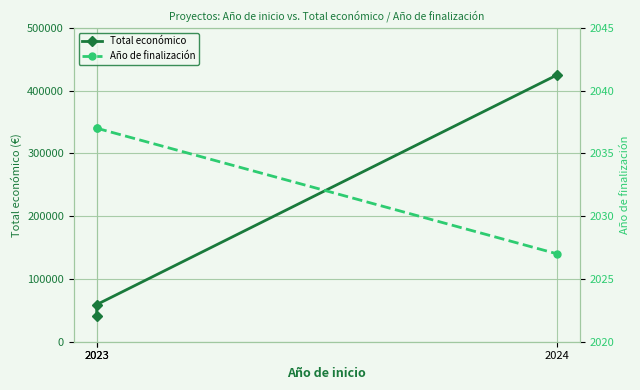

Reading left to right, transcribe all the data shown in this chart.

Total económico: 2023=40876	2023=59106	2024=424720
Año de finalización: 2023=2037	2023=2037	2024=2027